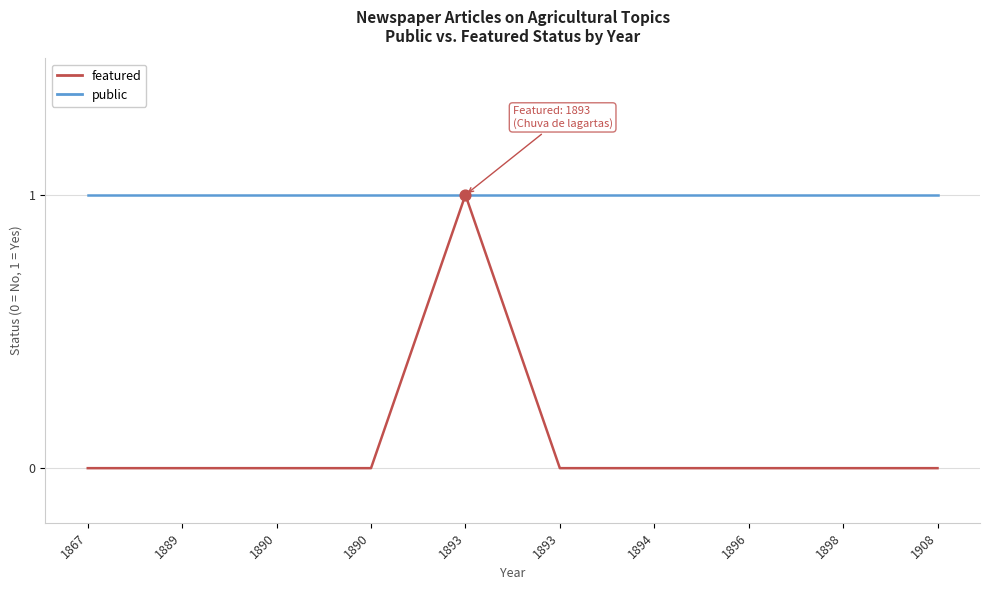

What are all the series names shown in the legend?

featured, public